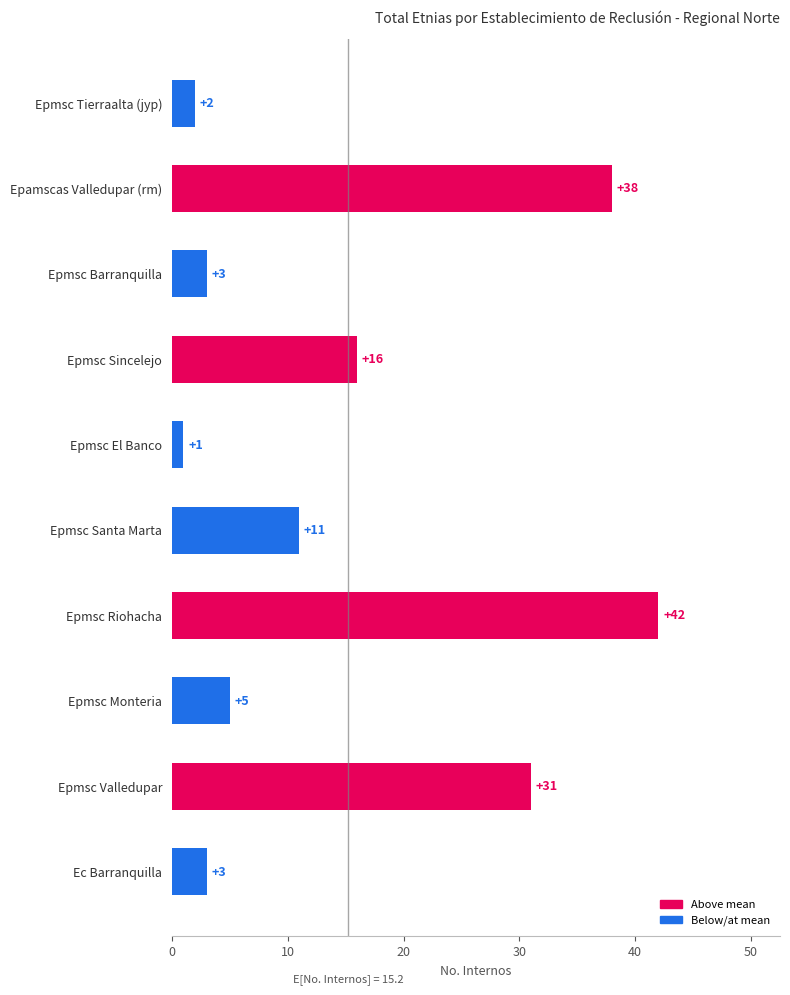

What is the difference between the maximum and minimum values?

41